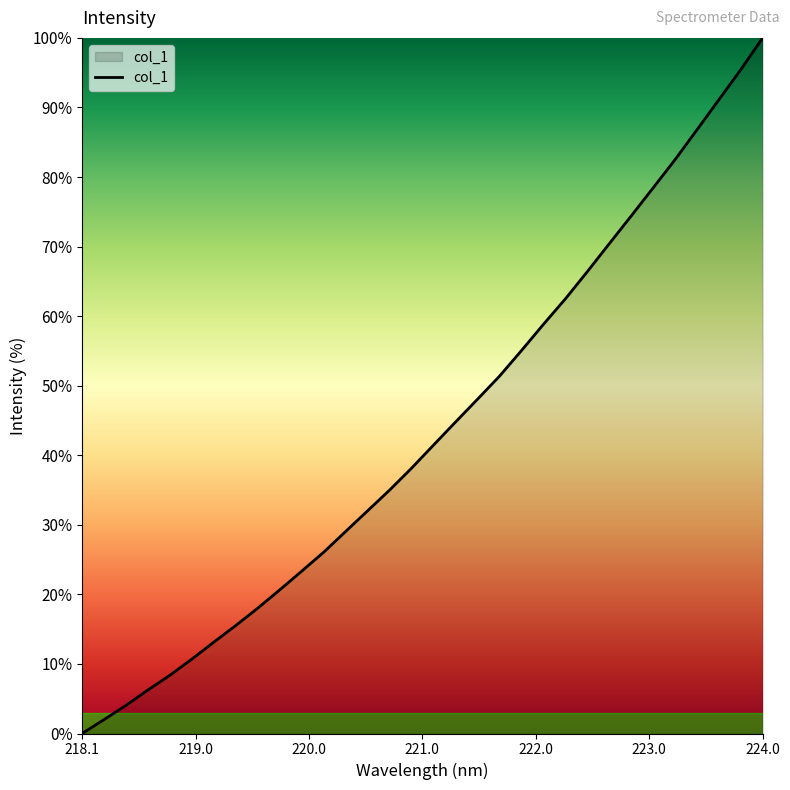

What is the difference between the maximum and minimum values?

100.0